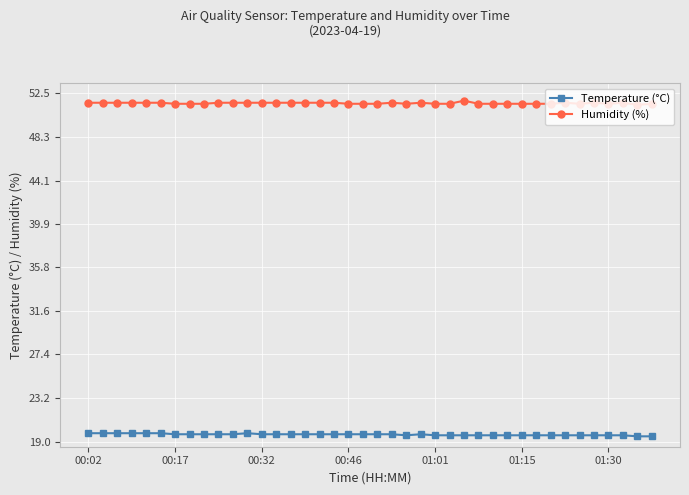

Does the chart have visible grid lines?

Yes